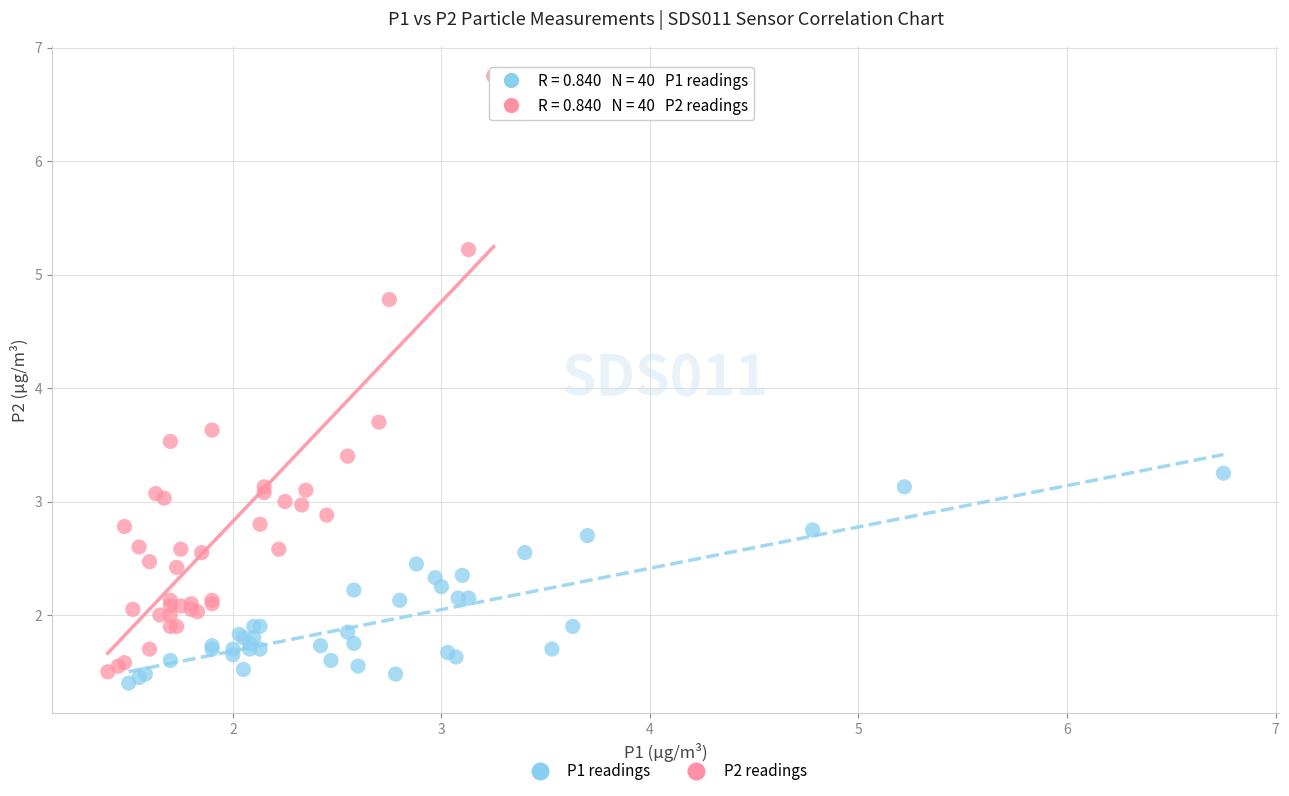

Which series has the widest spread of Y values?

P2 readings